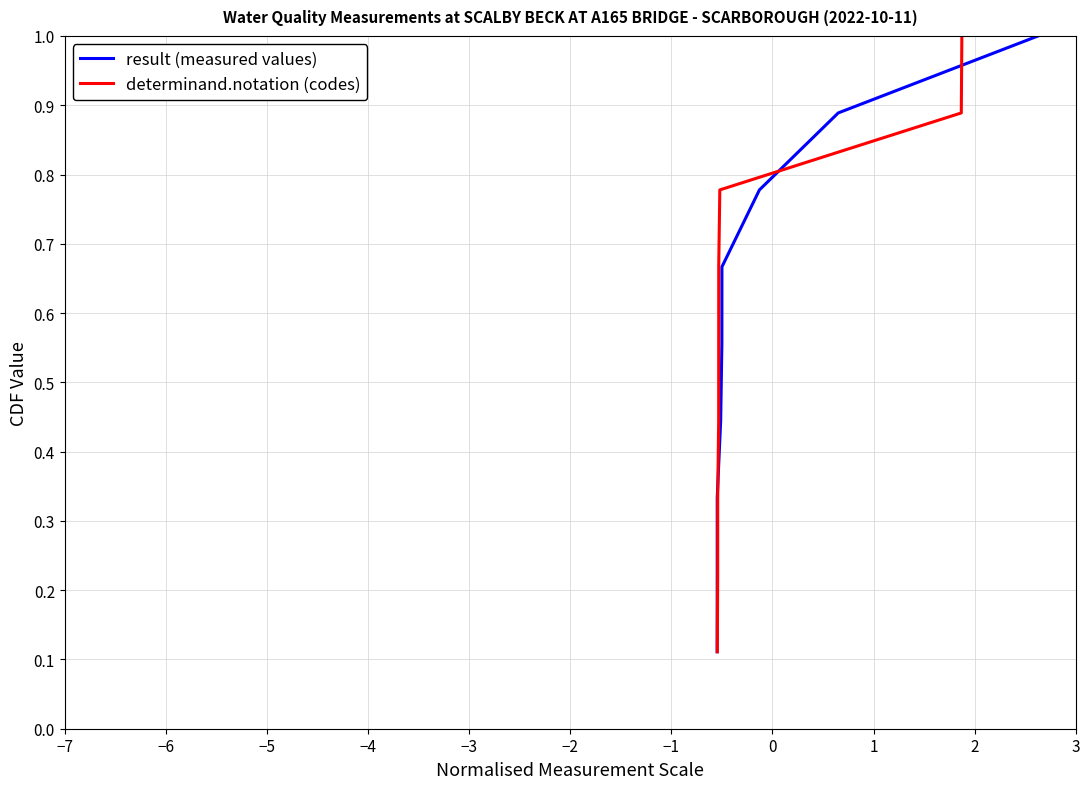

Does the chart have visible grid lines?

Yes